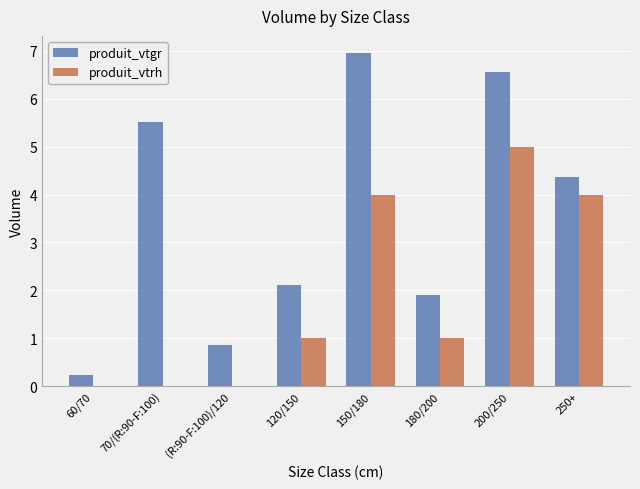

What is the approximate value of produit_vtrh at 180/200?

1.0